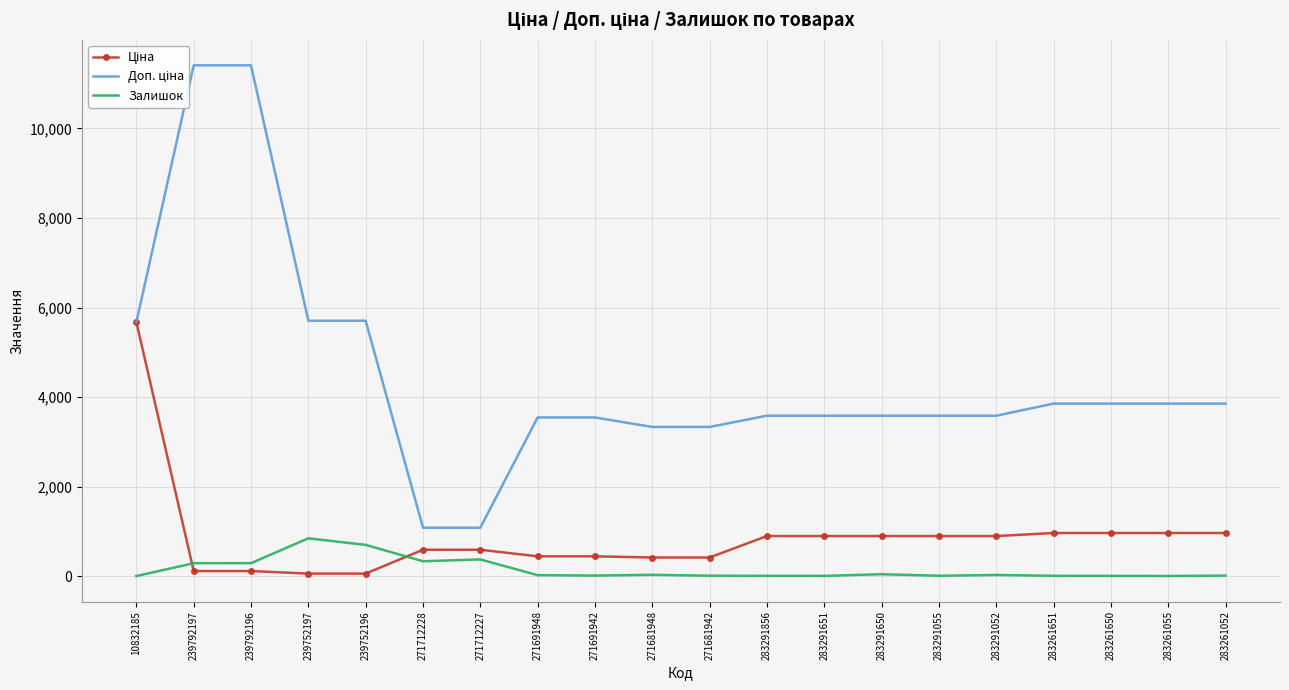

Reading left to right, transcribe all the data shown in this chart.

Ціна: 5673.8	114.1	114.1	57.0	57.0	589.9	589.9	443.1	443.1	416.6	416.6	895.9	895.9	895.9	895.9	895.9	963.5	963.5	963.5	963.5
Доп. ціна: 5673.8	11410.0	11410.0	5705.0	5705.0	1081.7	1081.7	3545.0	3545.0	3332.5	3332.5	3583.6	3583.6	3583.6	3583.6	3583.6	3854.0	3854.0	3854.0	3854.0
Залишок: 2.0	289.0	290.0	845.0	698.0	333.0	373.0	22.0	13.0	30.0	10.0	7.0	6.0	43.0	9.0	26.0	8.0	6.0	4.0	12.0